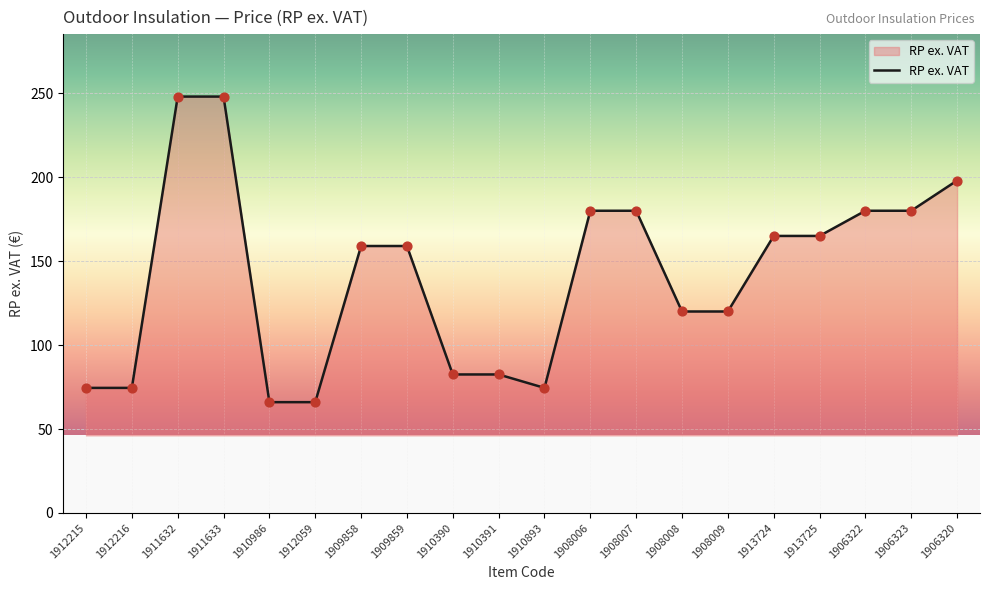

Between 1910390 and 1911633, which is larger?

1911633